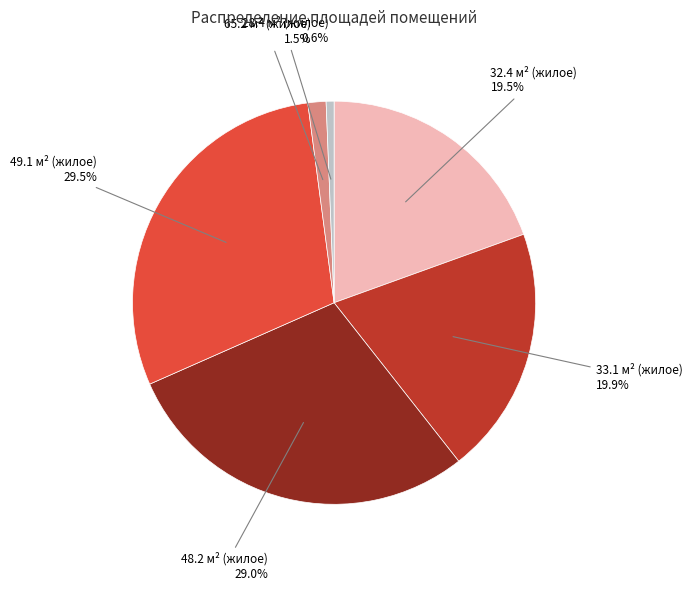

Does any single category account for the majority?

No